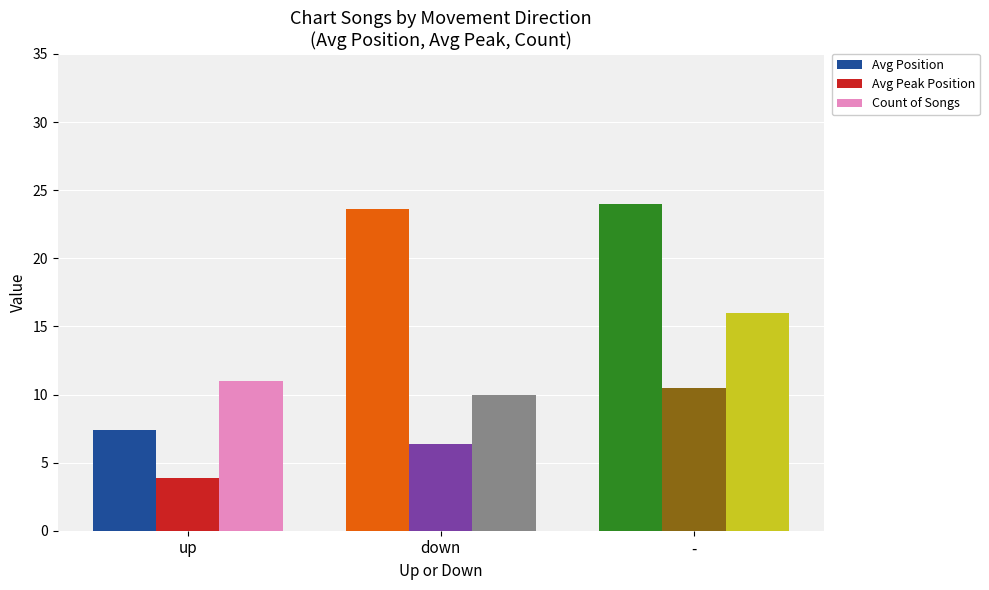

True or false: Avg Position has a value of 33.1 at -.

False